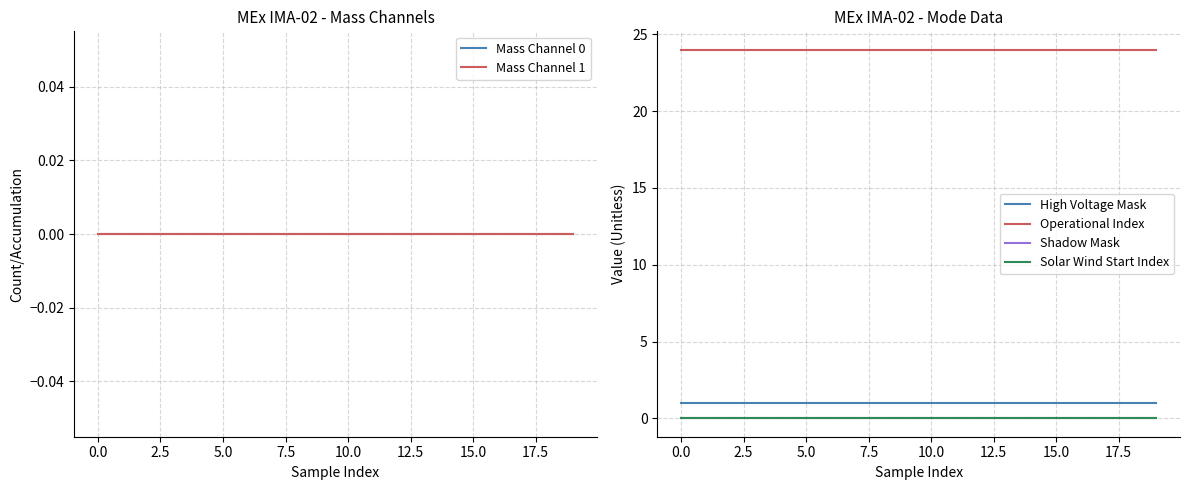

At how many categories does at least one series exceed 22?

20